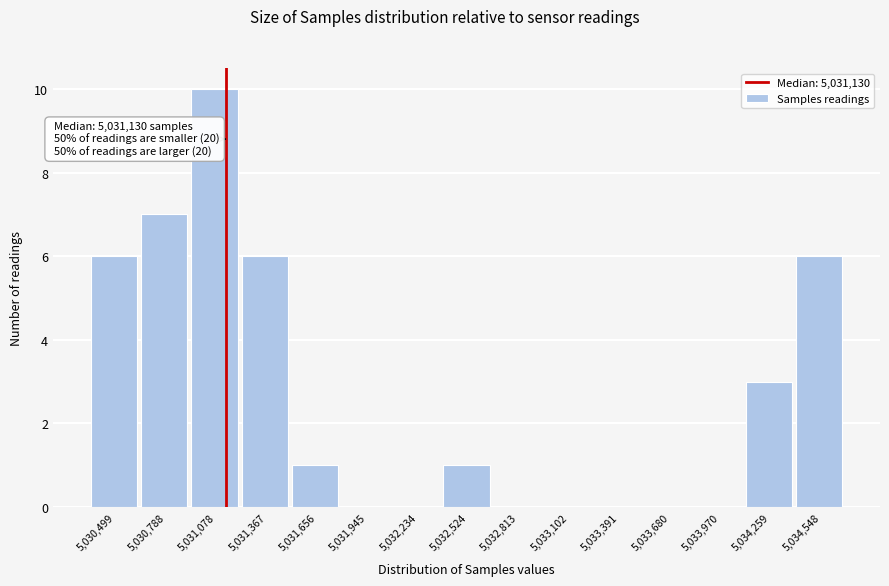

Which range on the x-axis has the tallest bar?

5030950 to 5031200